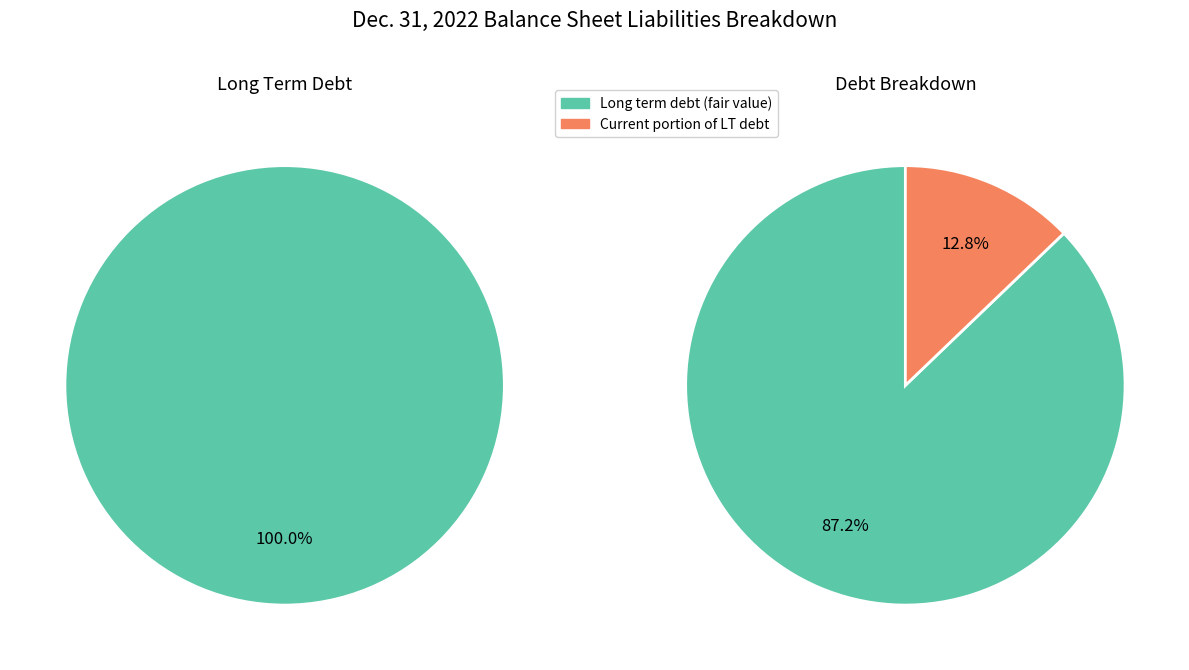

How many segments does this pie chart have?

2